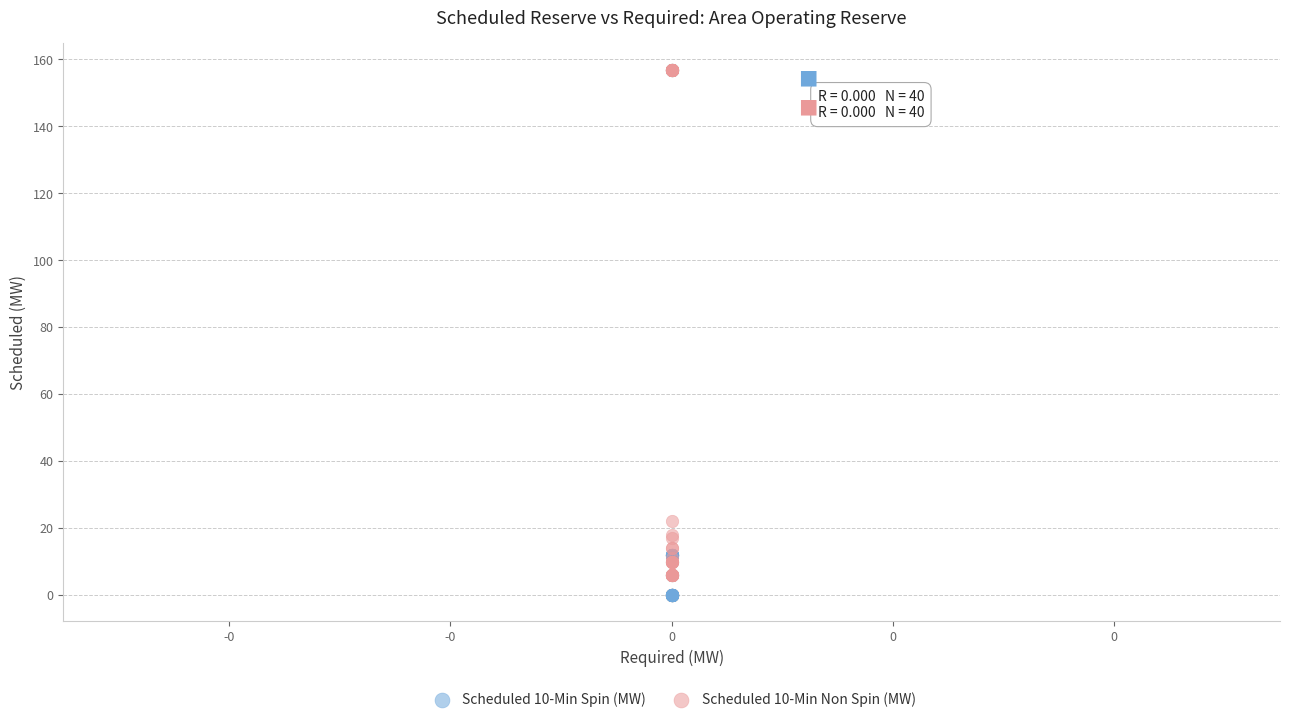

Which series has the widest spread of Y values?

Scheduled 10-Min Non Spin (MW)